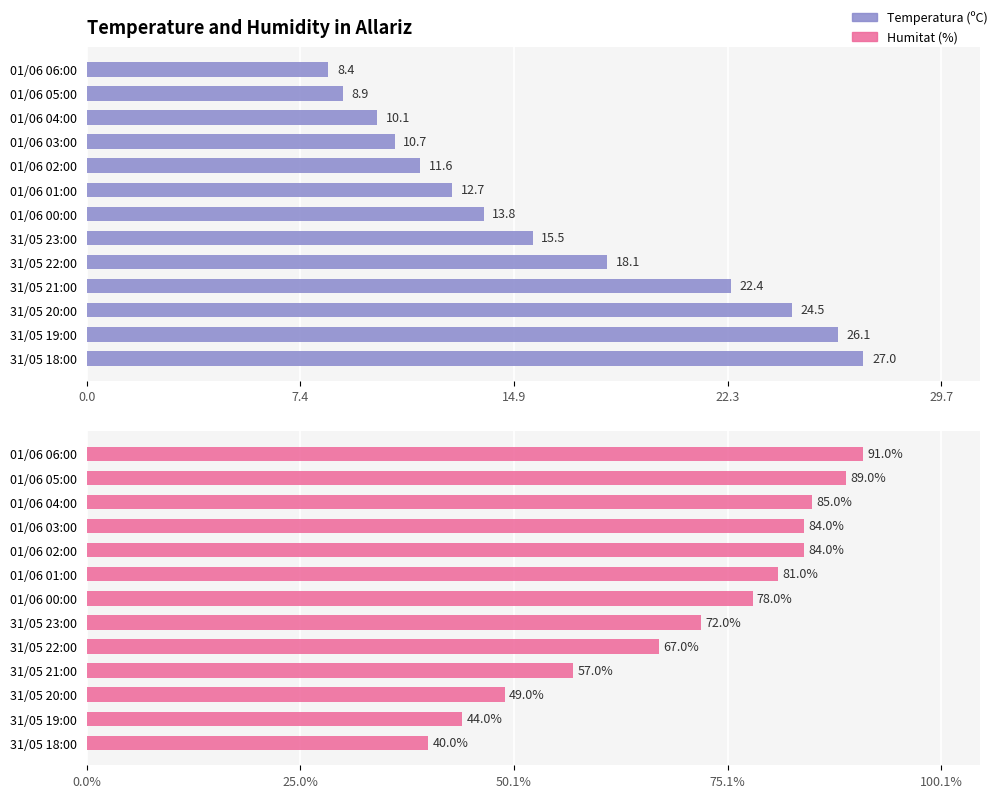

What are all the series names shown in the legend?

Temperatura (ºC), Humitat (%)